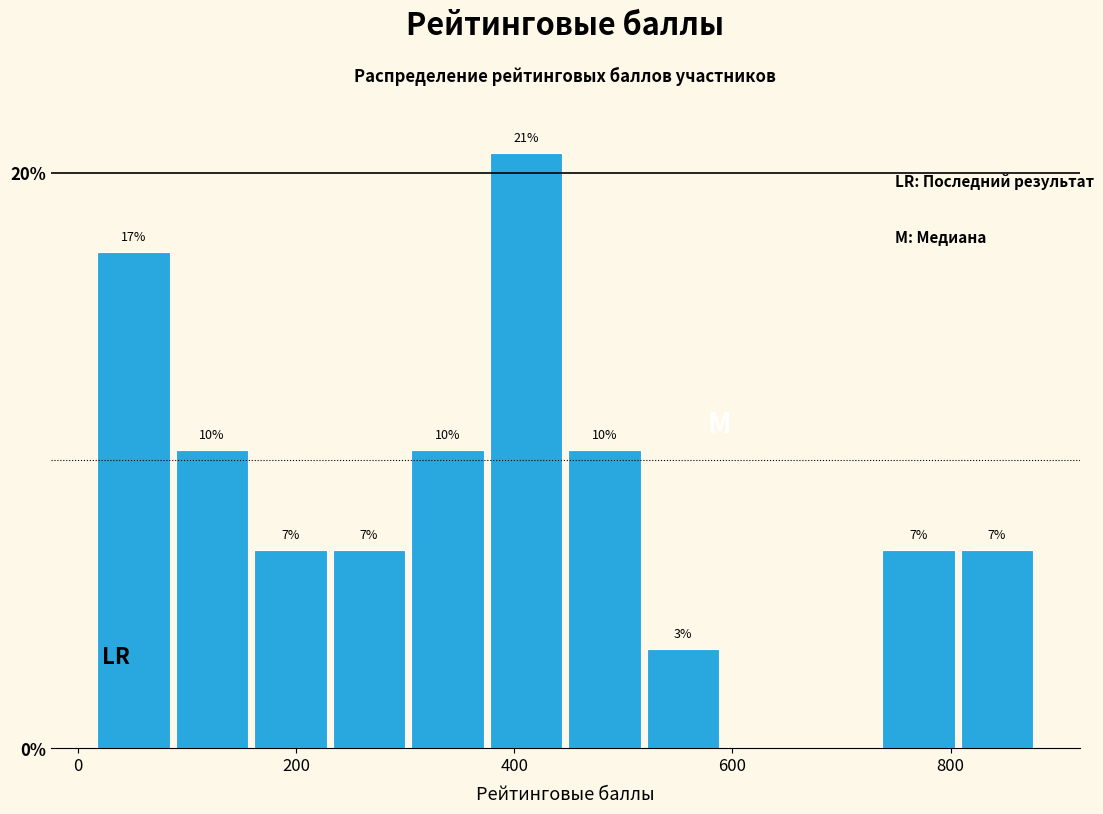

Around what value on the x-axis is the tallest bar? Give the approximate position of its centre, as read against the axis.

420